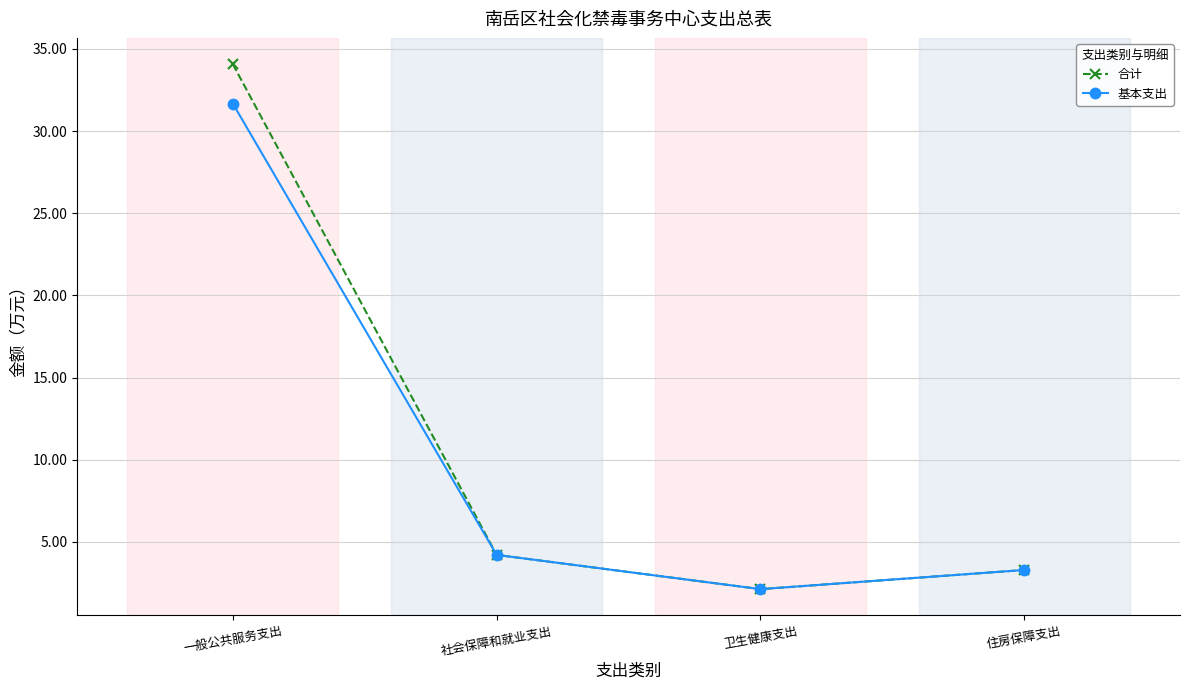

Is this an area chart (filled region under the line)?

No